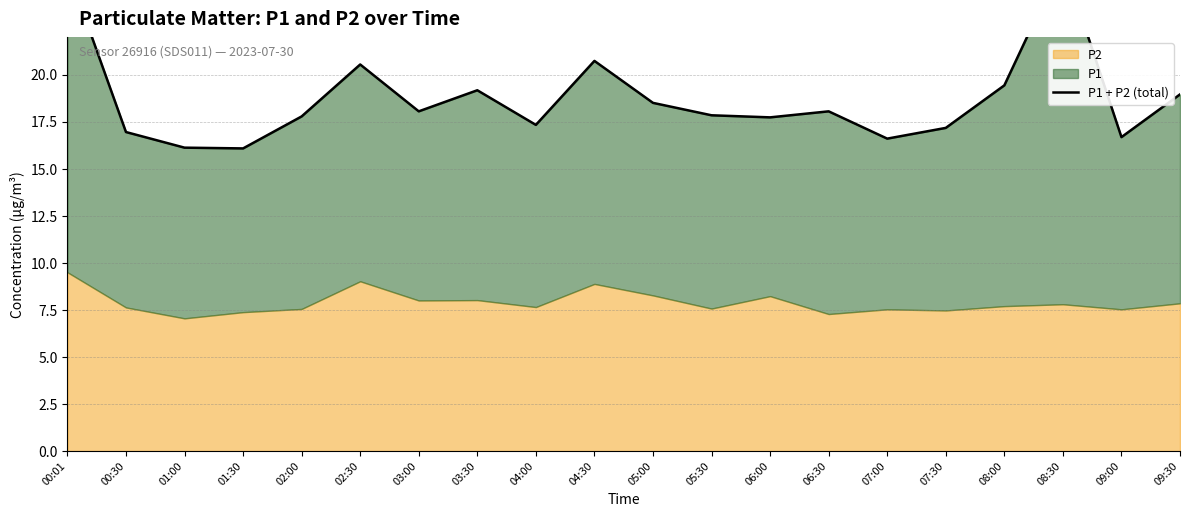

What position from the right is 04:00?

12